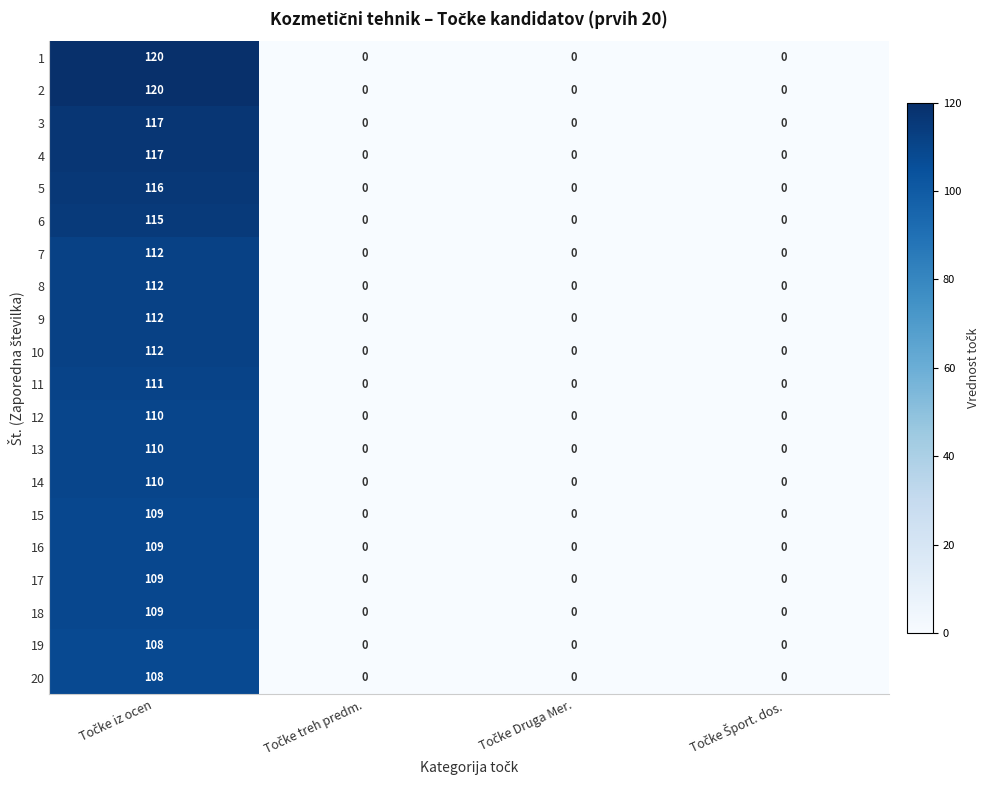

Count the 6 values in the range 0 to 115.

4